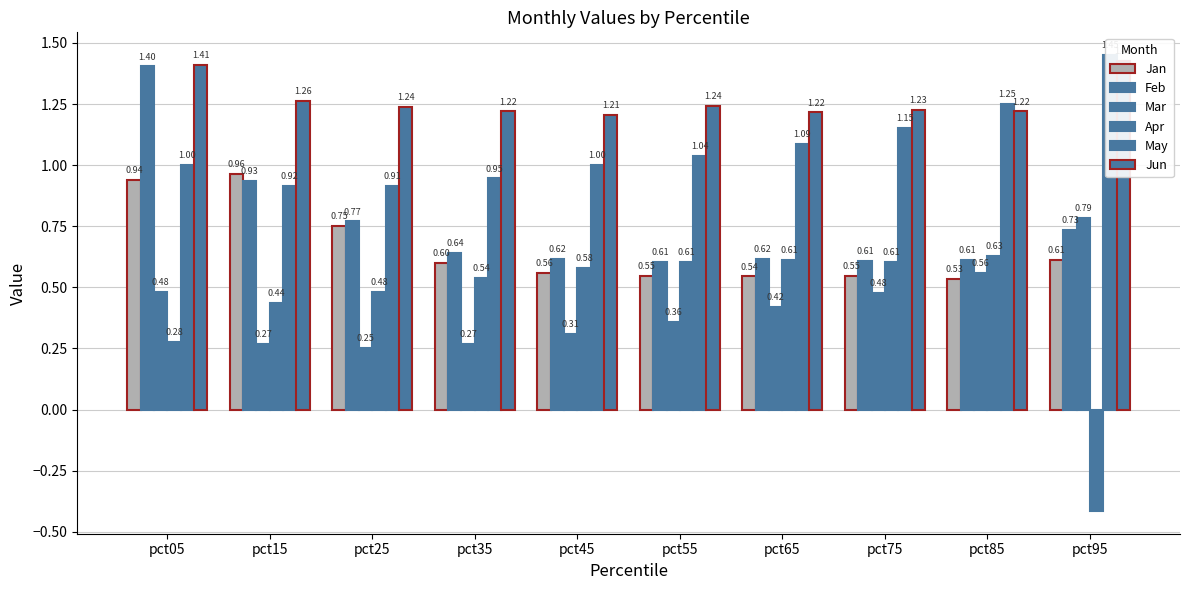

How many bars are there in total?

60